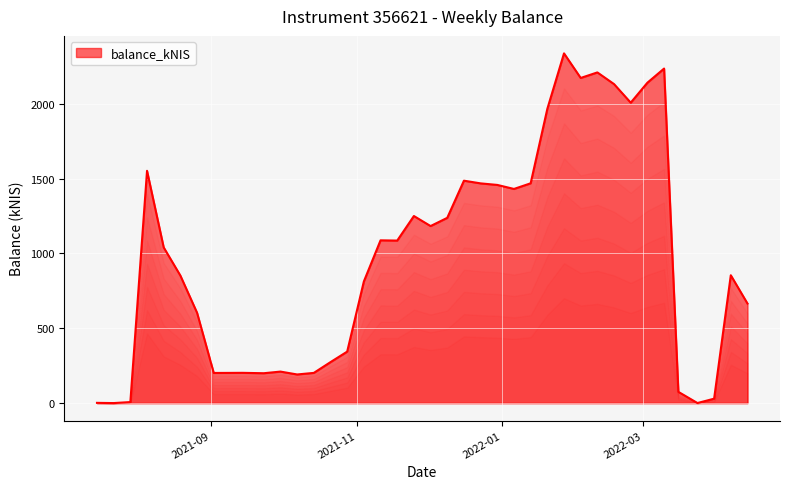

How many lines are shown in the chart?

1